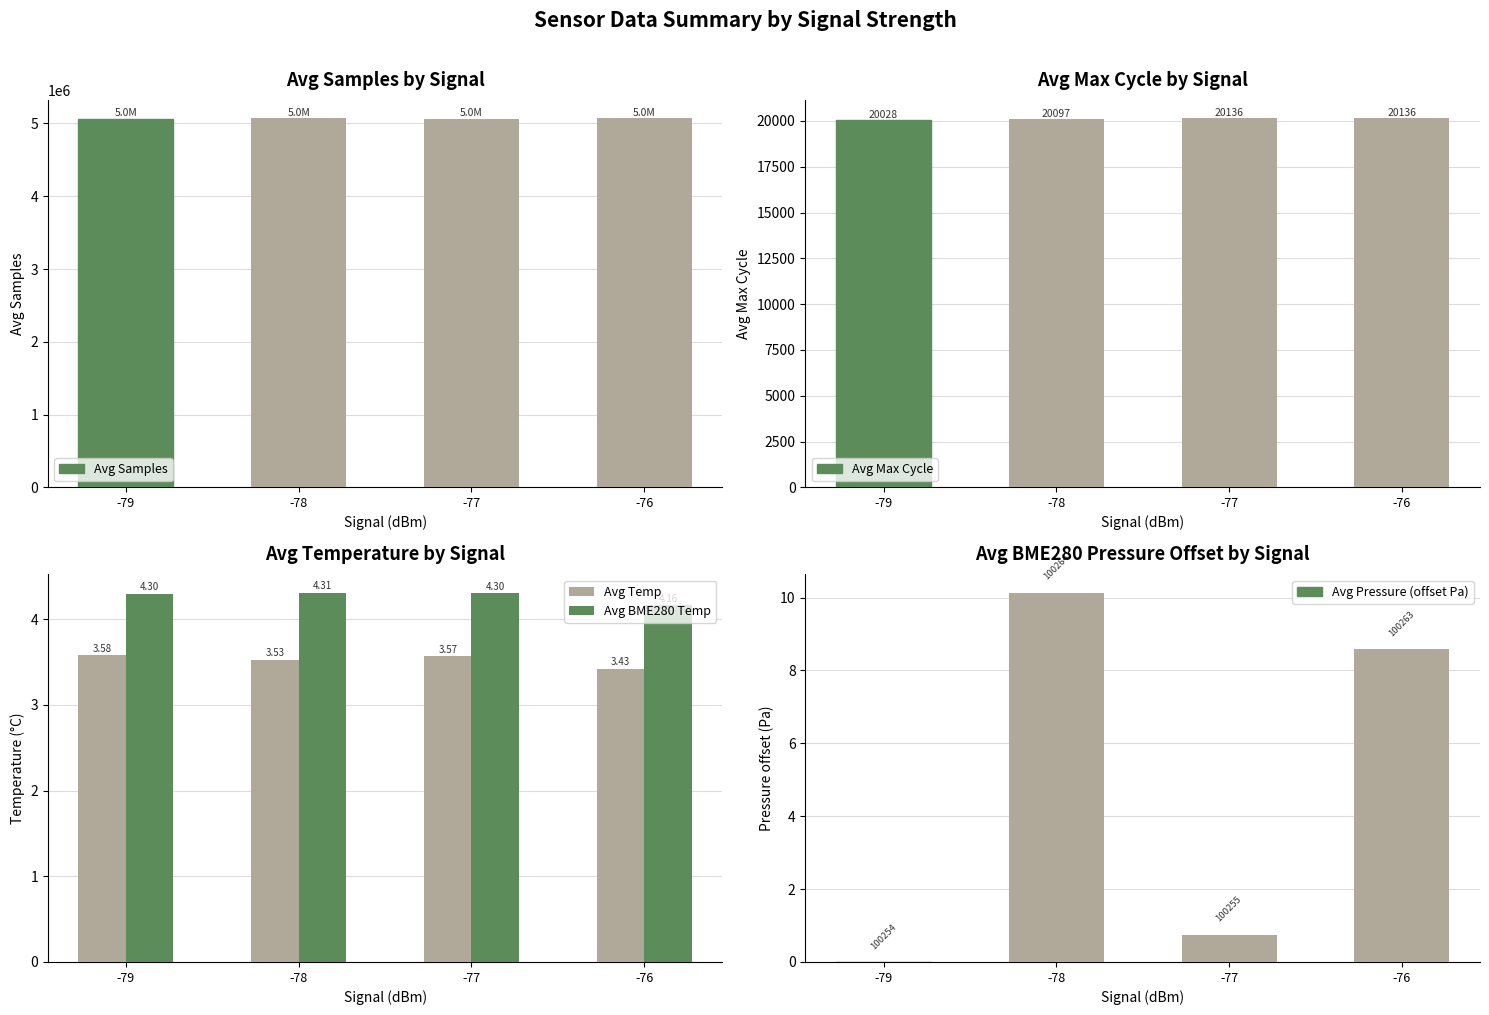

Reading right to left, transcribe all the data shown in this chart.

Avg Samples: -76=5070455.6	-77=5067677.2	-78=5069875.6	-79=5065526.6
Avg Max Cycle: -76=20136.2	-77=20136.2	-78=20097.8	-79=20028.6
Avg Temp: -76=3.4	-77=3.6	-78=3.5	-79=3.6
Avg BME280 Temp: -76=4.2	-77=4.3	-78=4.3	-79=4.3
Avg Pressure (offset Pa): -76=8.6	-77=0.7	-78=10.1	-79=0.0